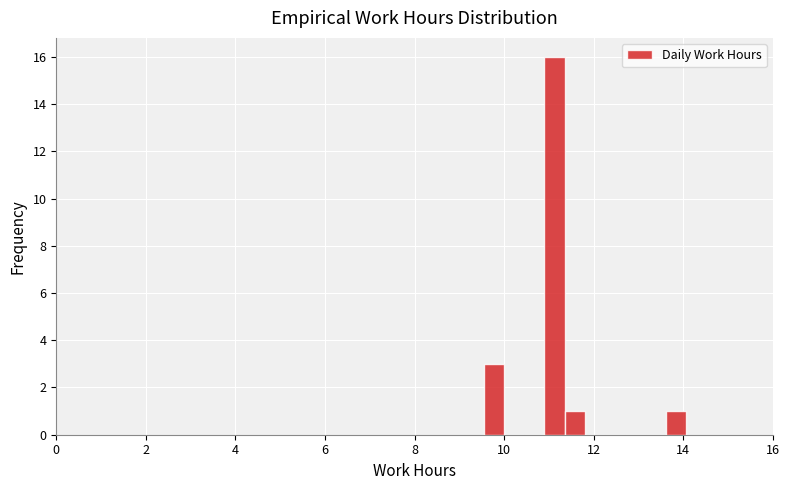

Around what value on the x-axis is the tallest bar? Give the approximate position of its centre, as read against the axis.

11.2